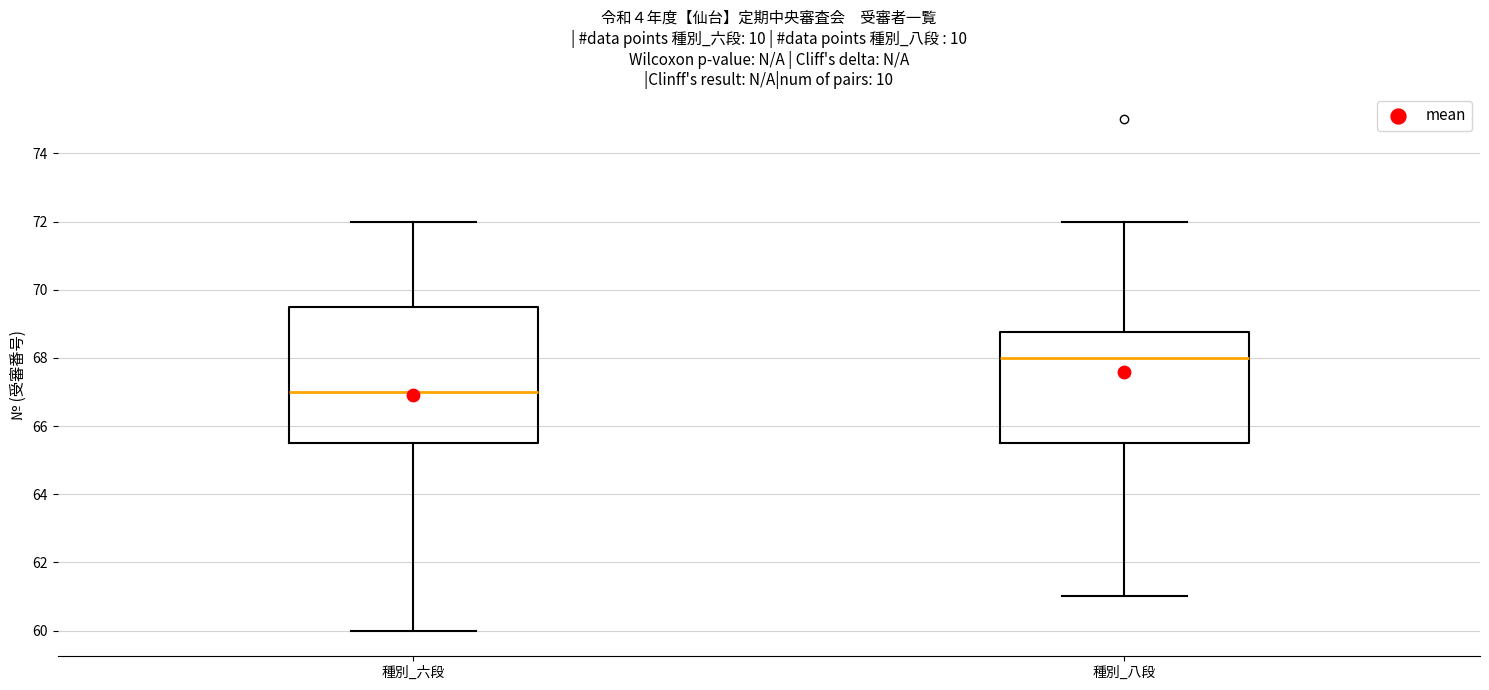

Comparing the boxes themselves (not the whiskers), which one is the tallest?

種別_六段